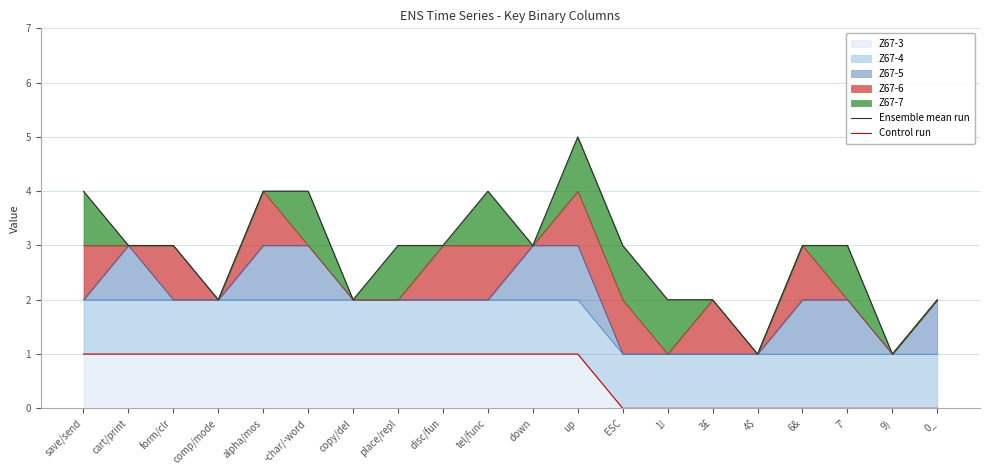

The Z67-3 series shows 1 at disc/fun. True or false?

True